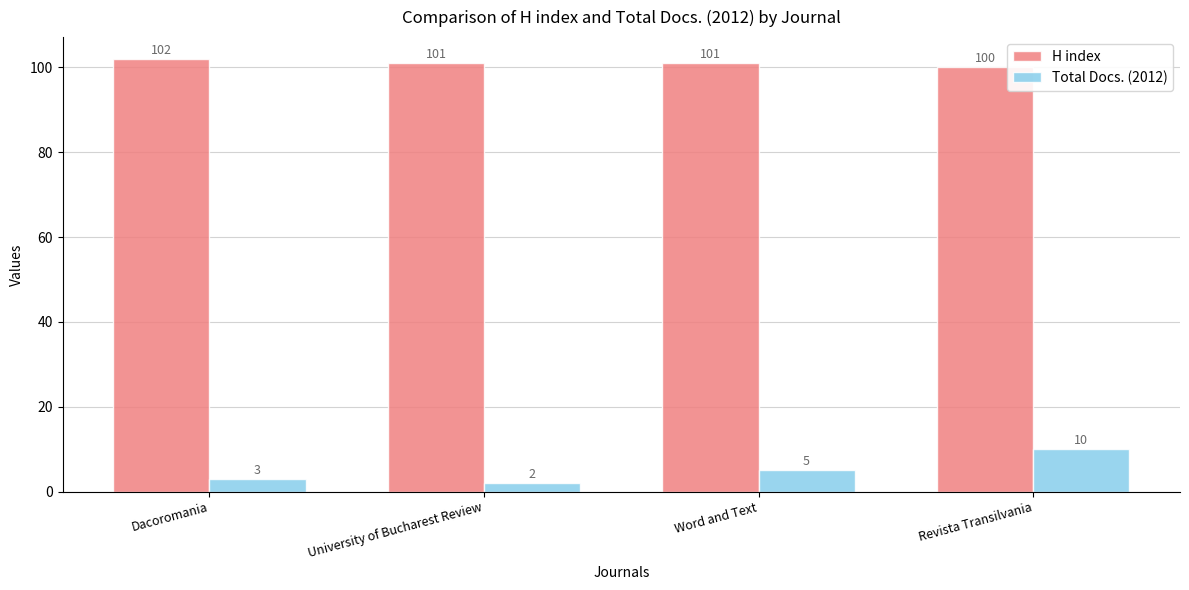

What is the sum of all H index values?

404